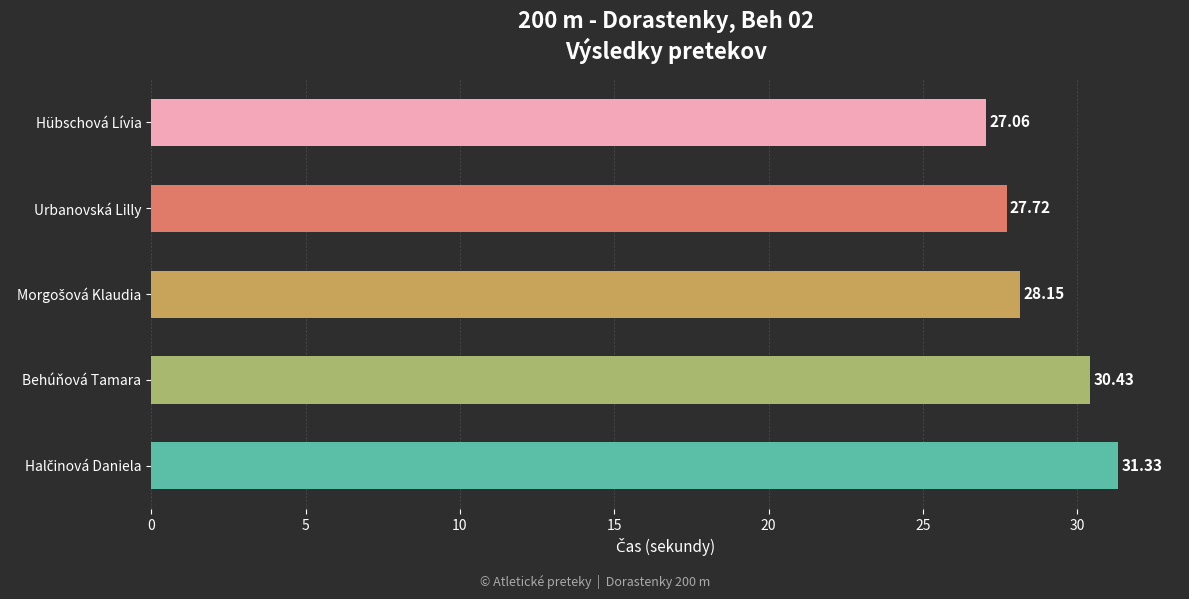

What is the minimum value shown in the chart?

27.1